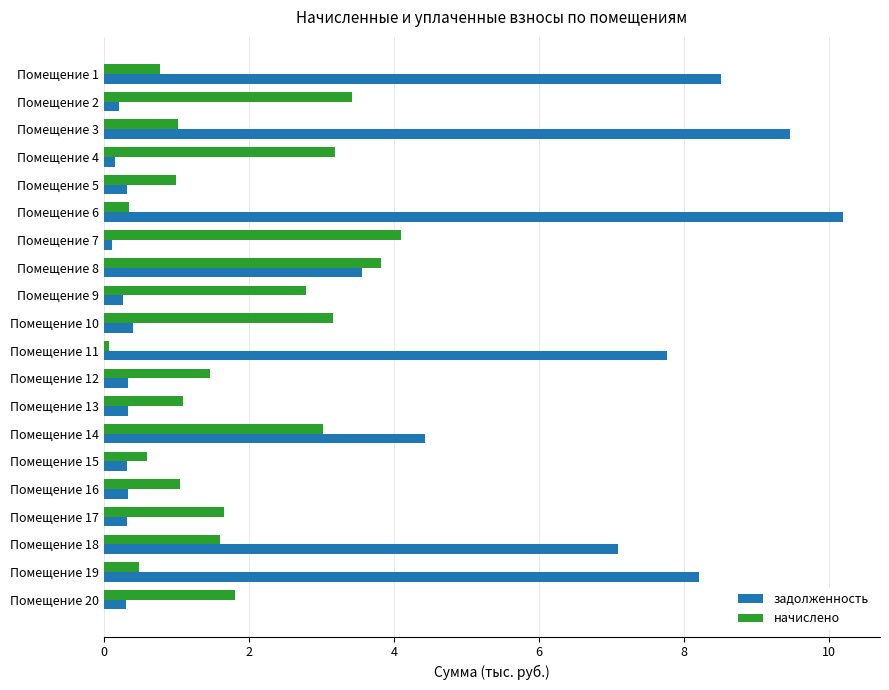

Which series has the largest range (max minus min)?

задолженность